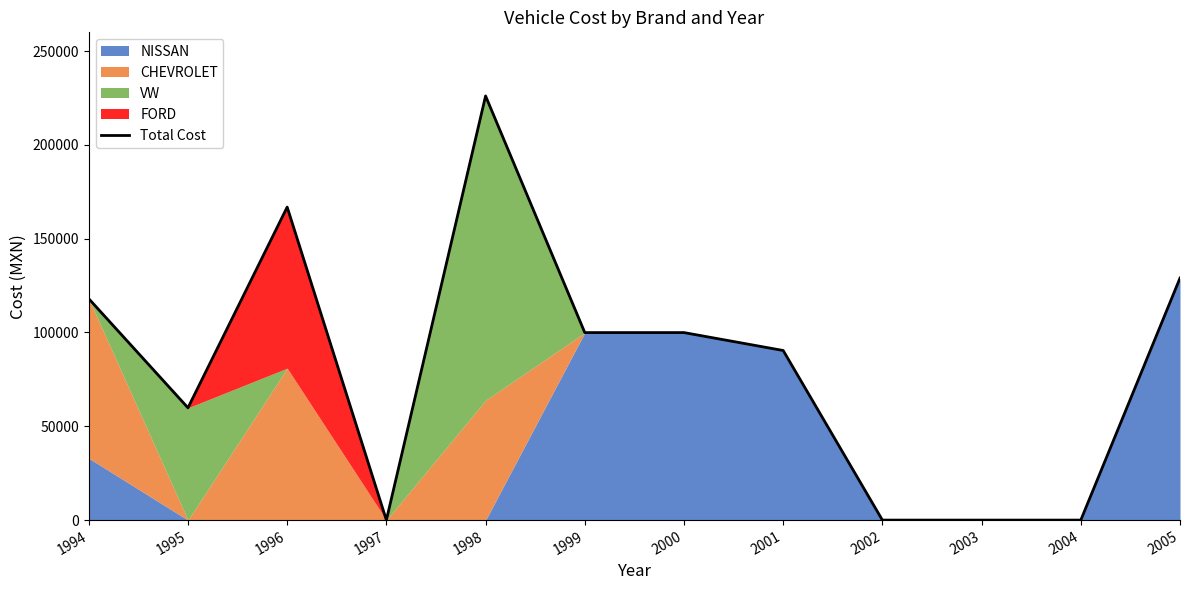

How many data points does each series have?

12